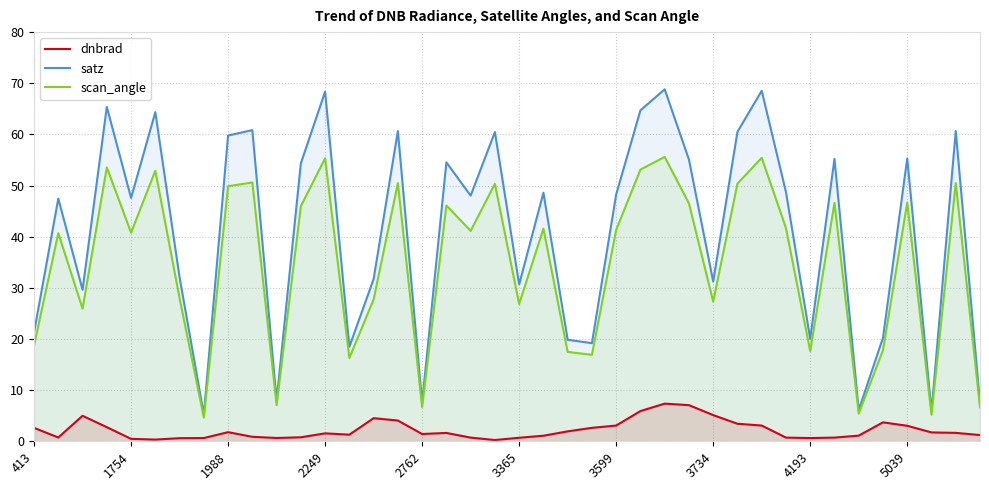

True or false: scan_angle and satz cross at least once.

False